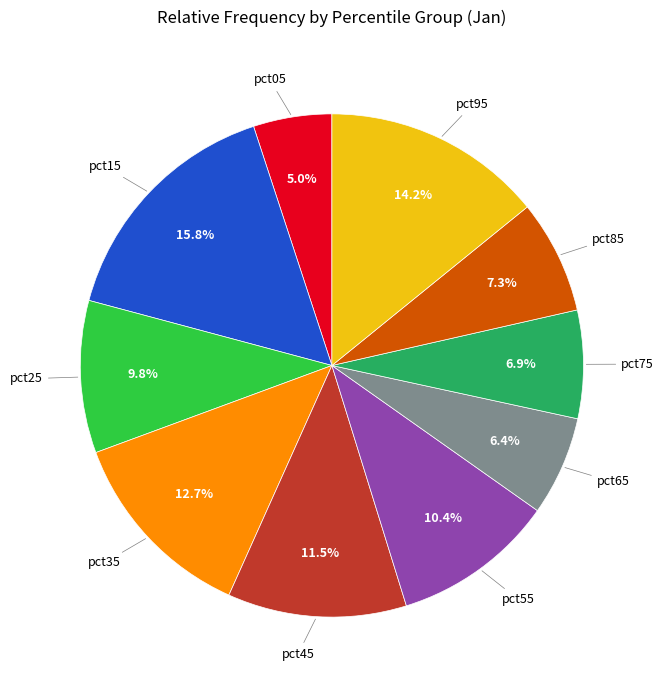

Is there any slice that represents more than half of the pie?

No